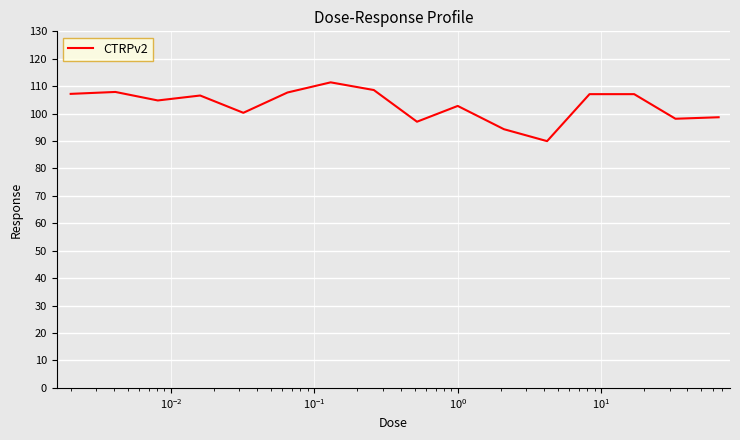

What is the maximum value shown in the chart?

111.4